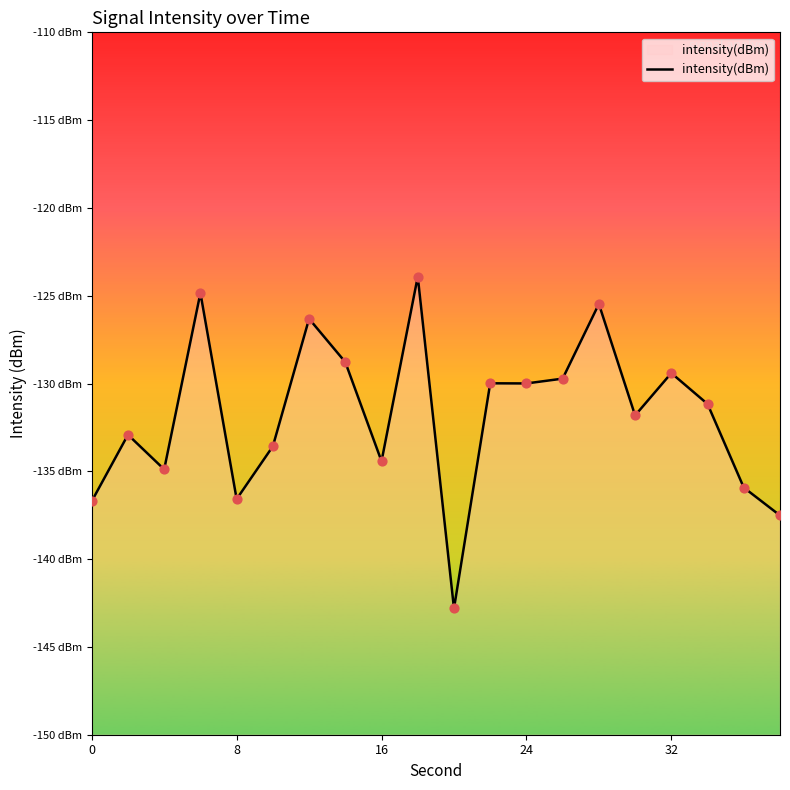

Between 8 and 8, which is larger?

8